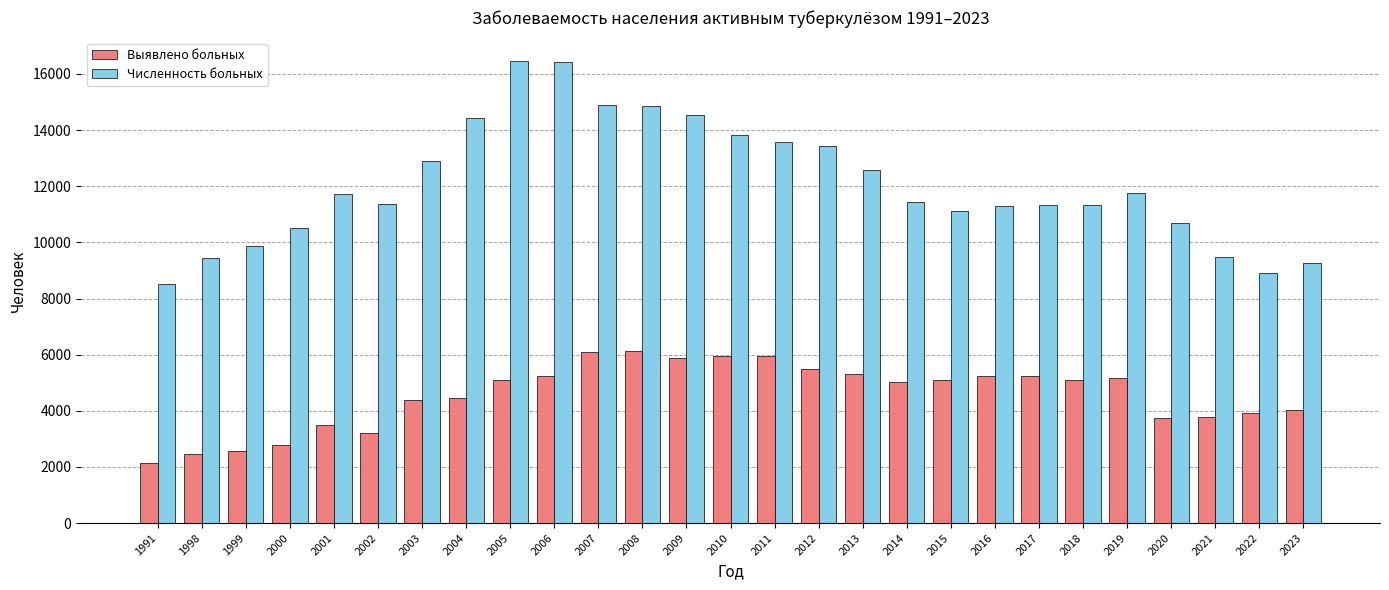

Between 2008 and 2020, which series saw the biggest shift?

Численность больных